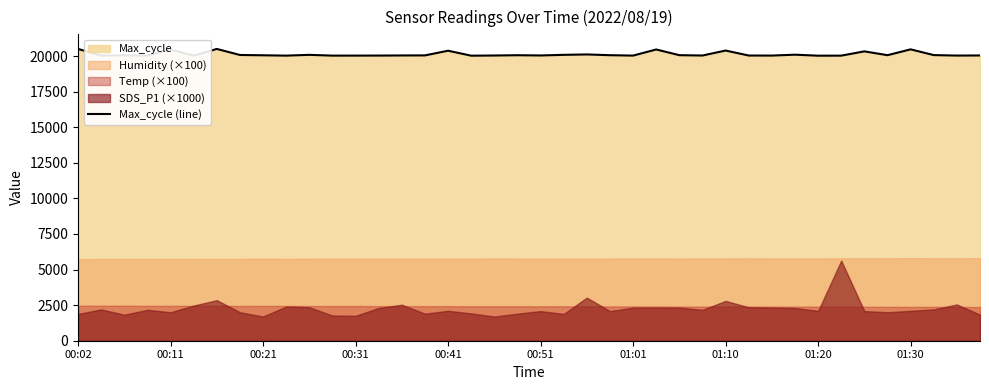

What is the greatest value displayed?

20501